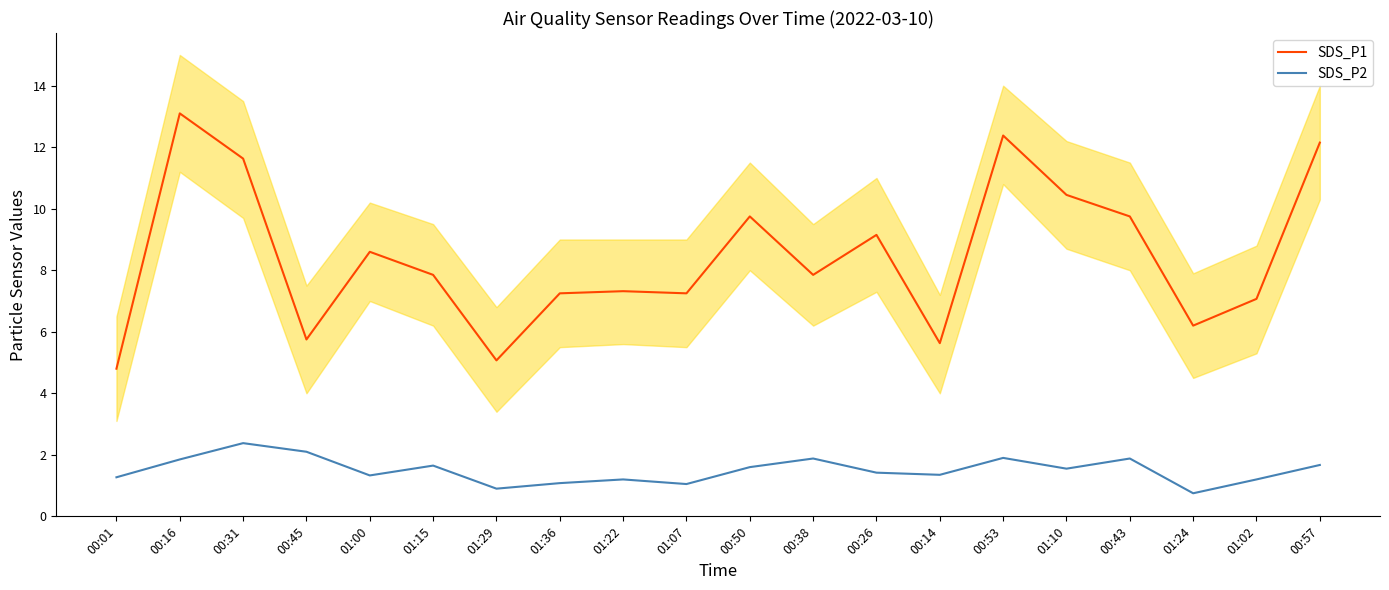

Reading left to right, what are all the values shown in this chart?

SDS_P1: 4.8	13.1	11.6	5.8	8.6	7.8	5.1	7.2	7.3	7.2	9.8	7.8	9.2	5.6	12.4	10.4	9.8	6.2	7.1	12.2
SDS_P2: 1.3	1.9	2.4	2.1	1.3	1.6	0.9	1.1	1.2	1.1	1.6	1.9	1.4	1.4	1.9	1.6	1.9	0.8	1.2	1.7